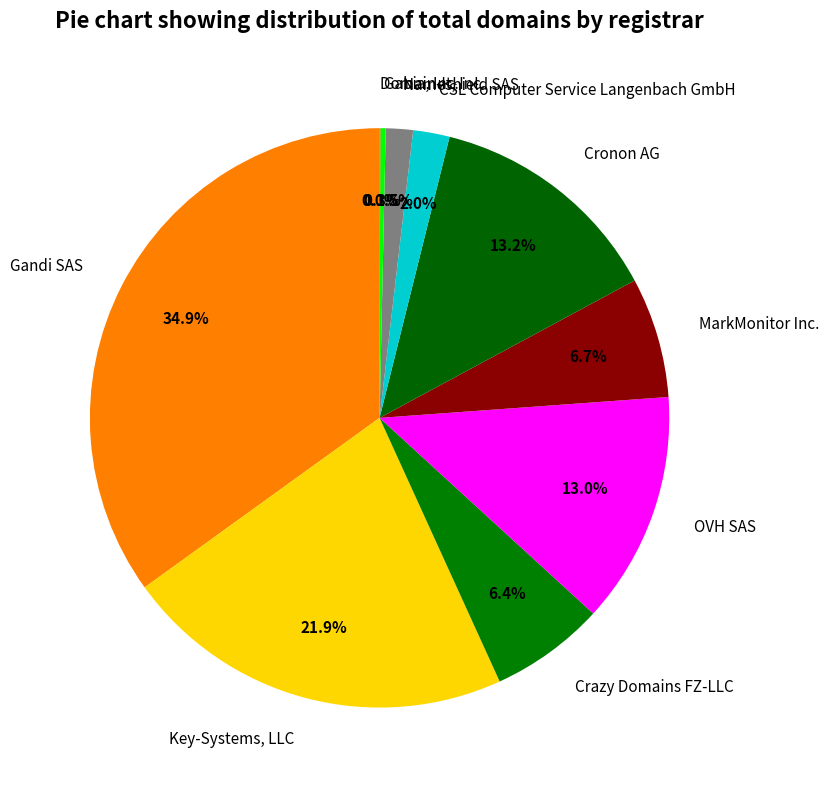

Which category has the biggest portion of the pie?

Gandi SAS